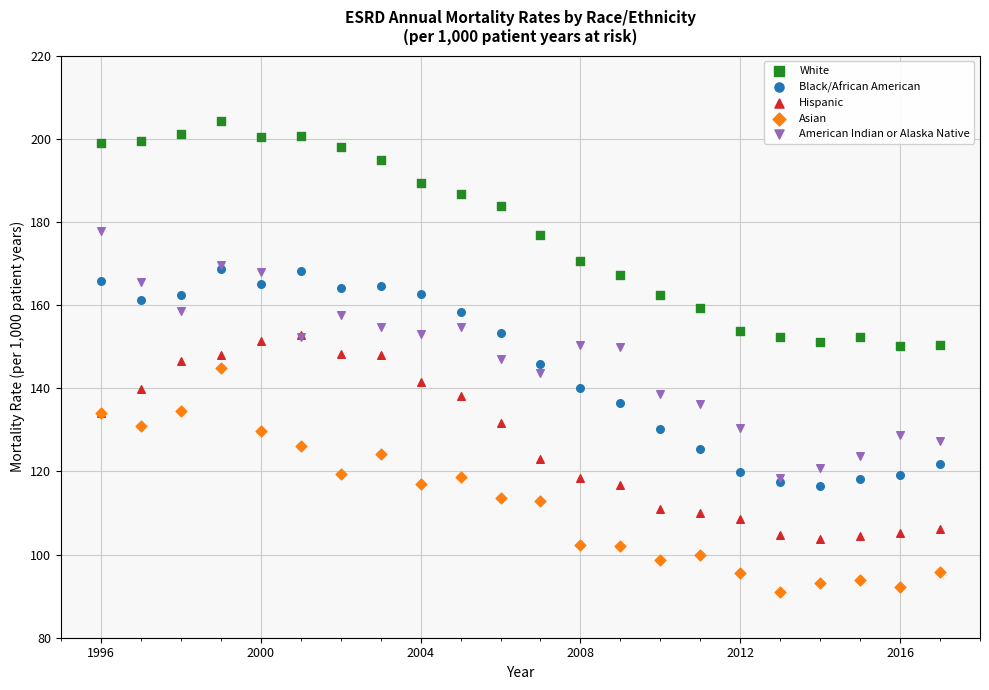

Which series contains the lowest Y value?

Asian